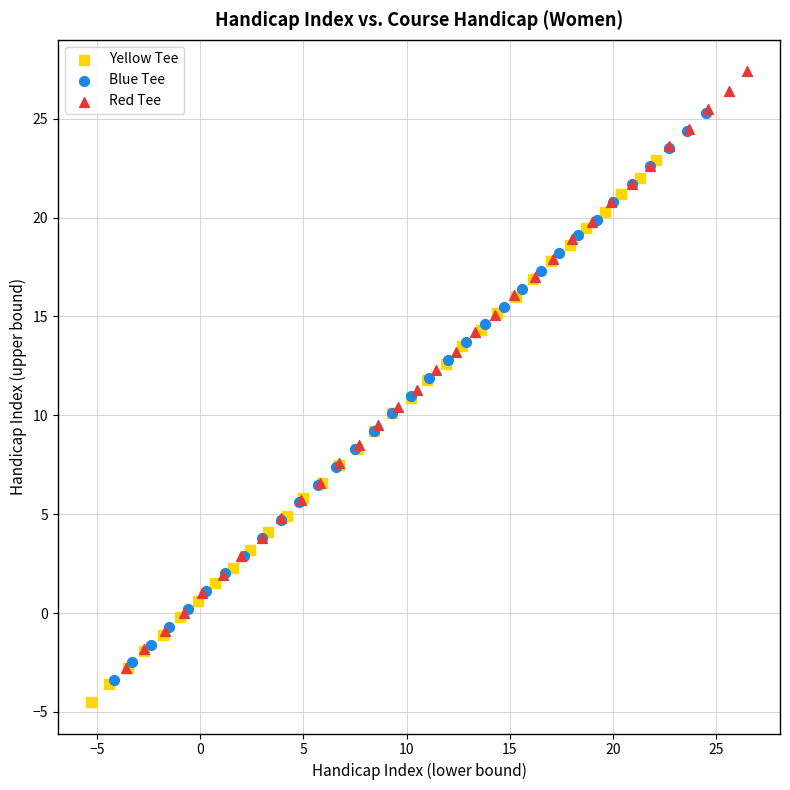

Which series reaches the maximum Y coordinate?

Red Tee